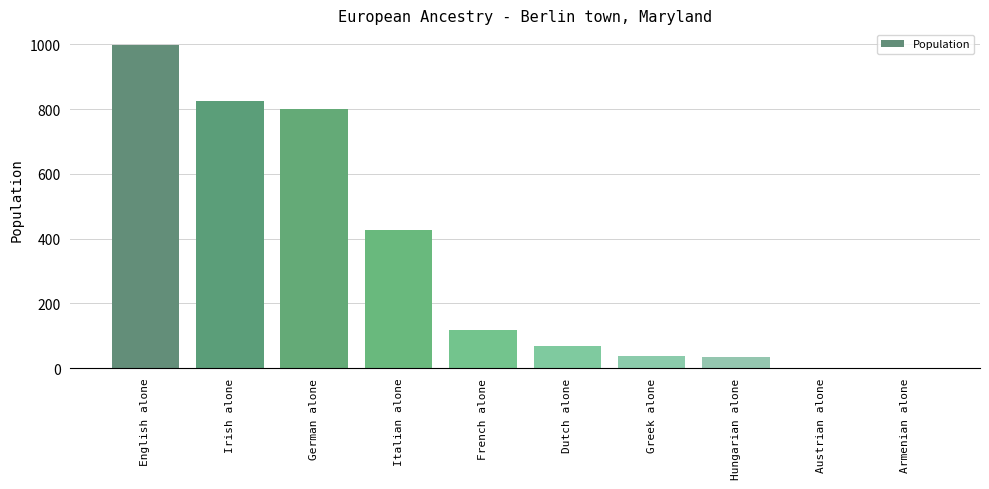

True or false: the data shows -312 at Austrian alone.

False